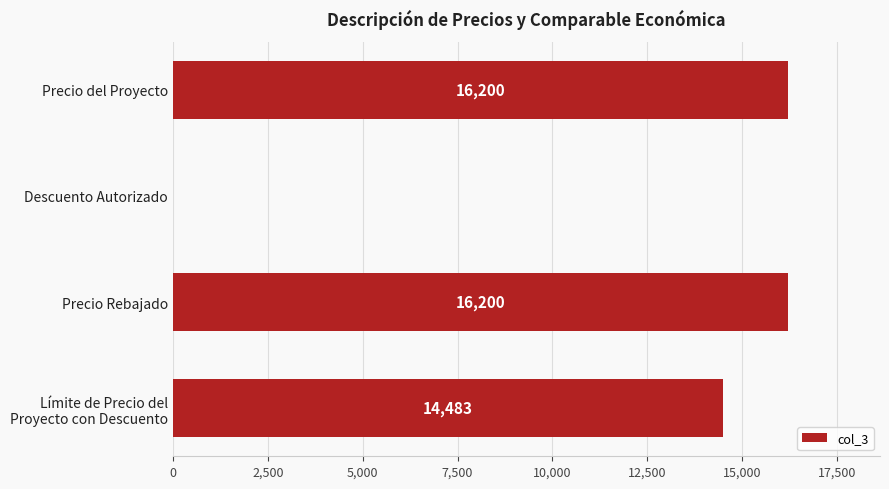

The value at Precio Rebajado is 9671.8. True or false?

False